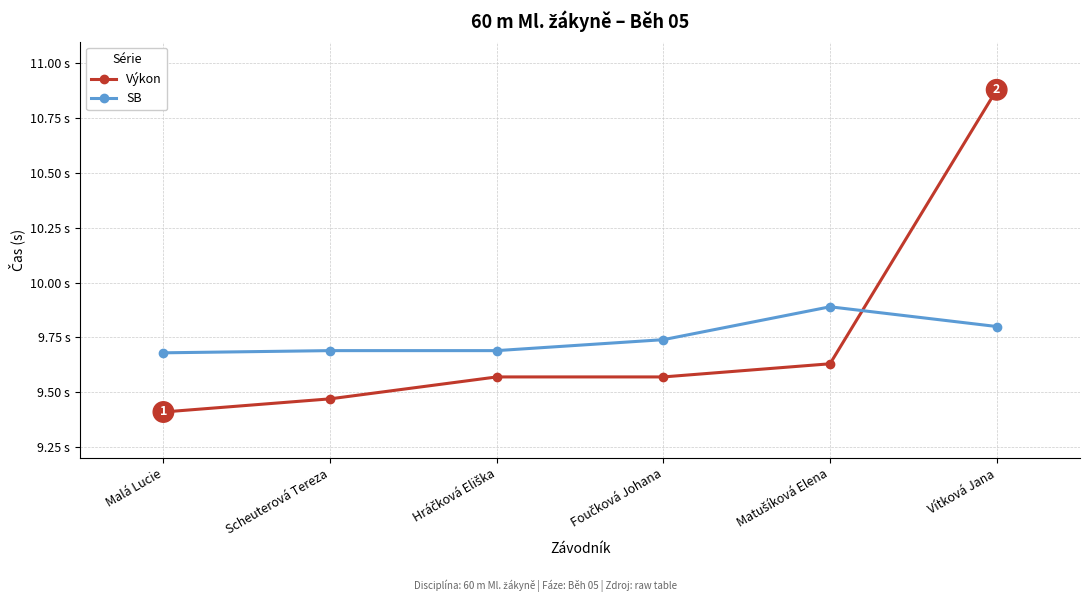

What is the greatest value displayed?

10.9